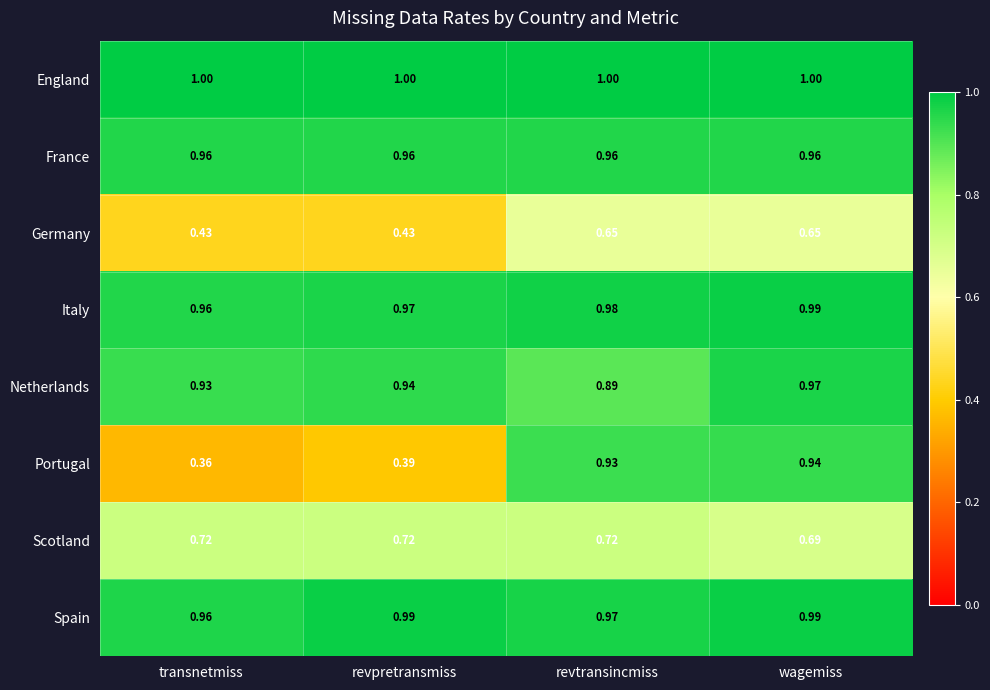

At how many categories does at least one series exceed 0?

4